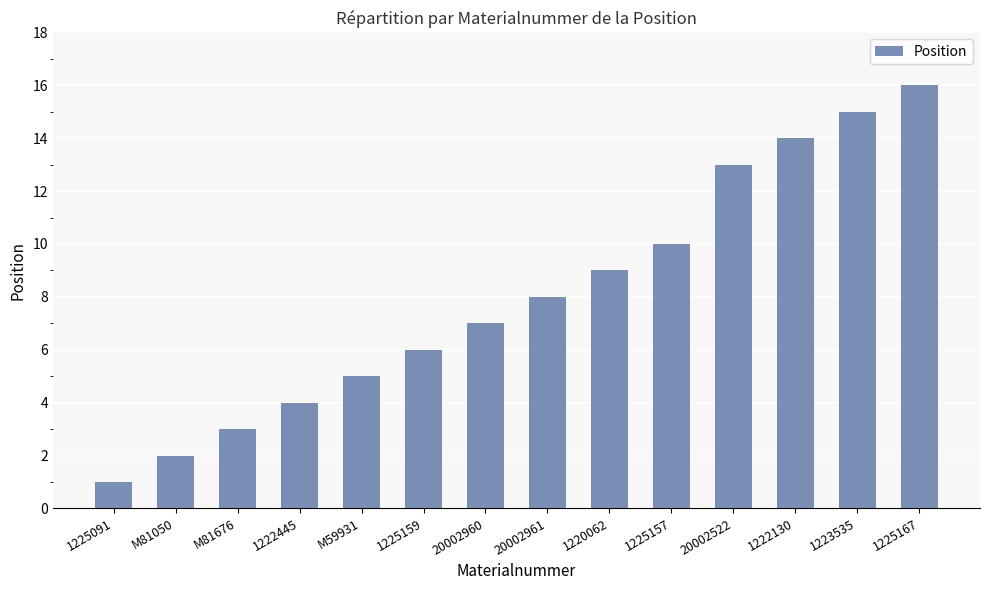

Reading left to right, what are all the values shown in this chart?

1225091=1	M81050=2	M81676=3	1222445=4	M59931=5	1225159=6	20002960=7	20002961=8	1220062=9	1225157=10	20002522=13	1222130=14	1223535=15	1225167=16